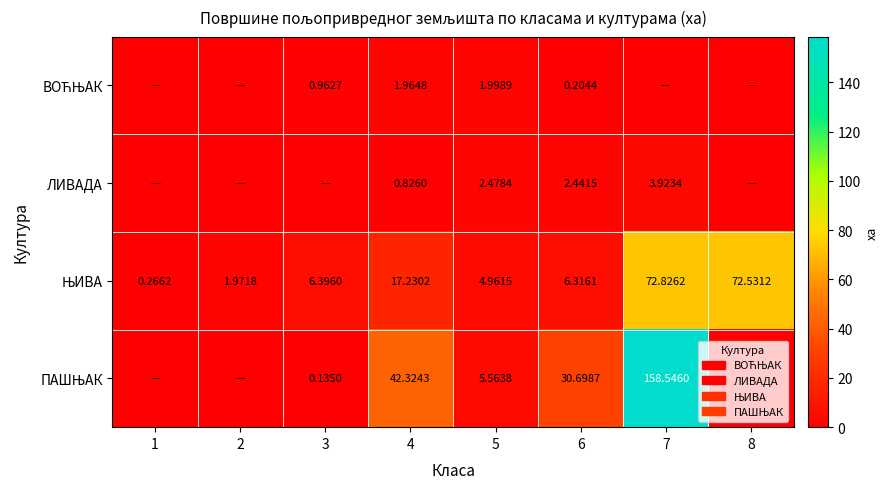

Which series has the largest total across all categories?

ПАШЊАК